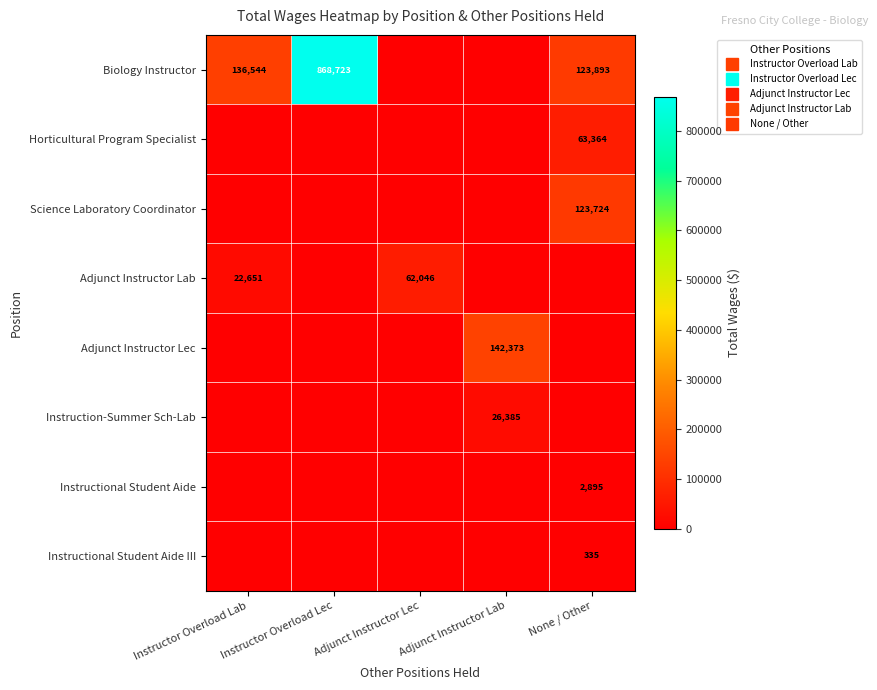

At how many categories does at least one series exceed 483764?

1